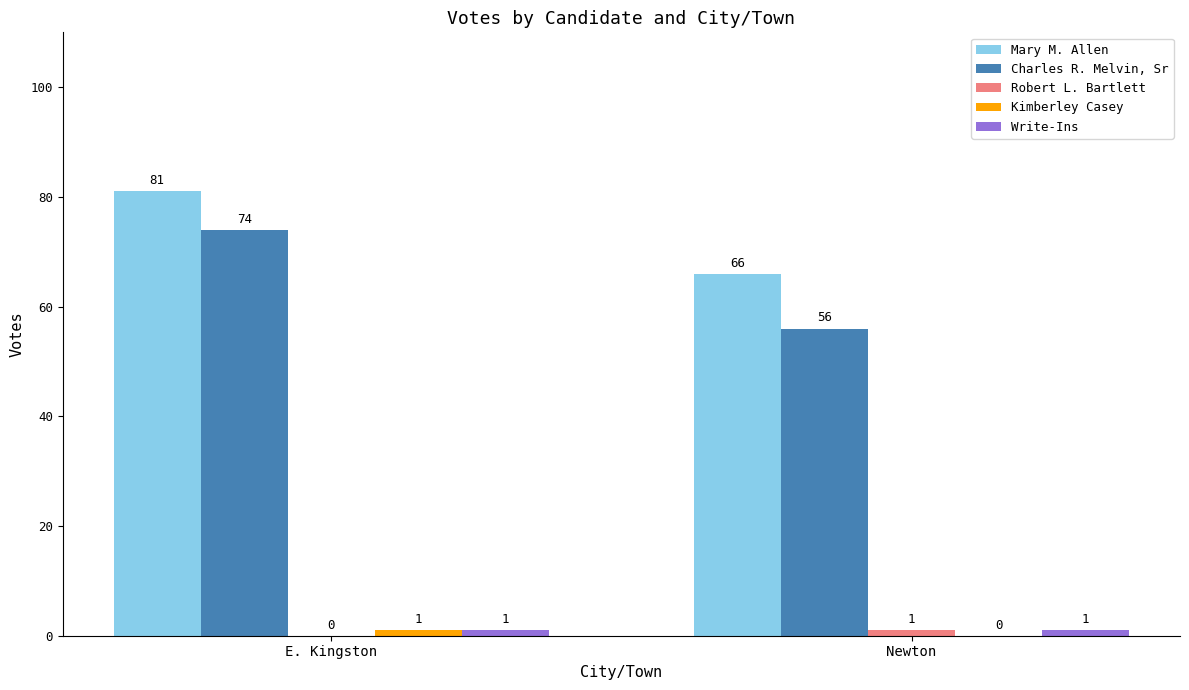

What is the spread (max minus min) of values at E. Kingston?

81